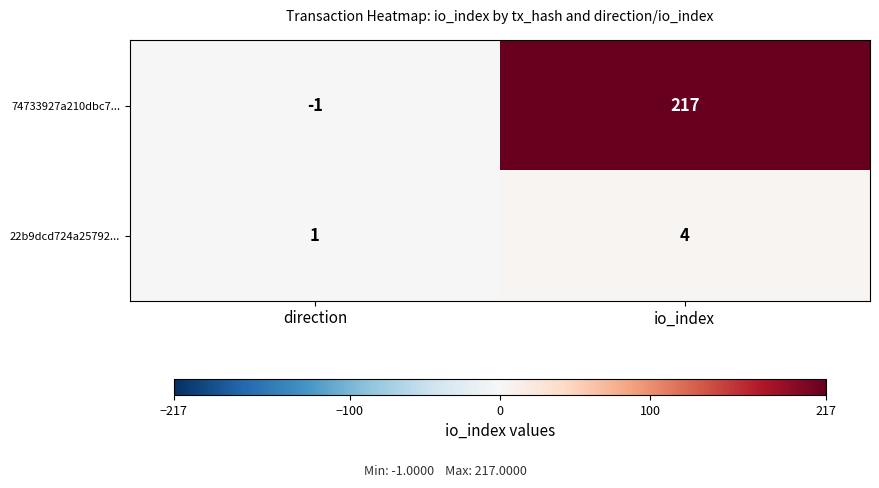

Which series has the widest spread of values?

74733927a210dbc7...